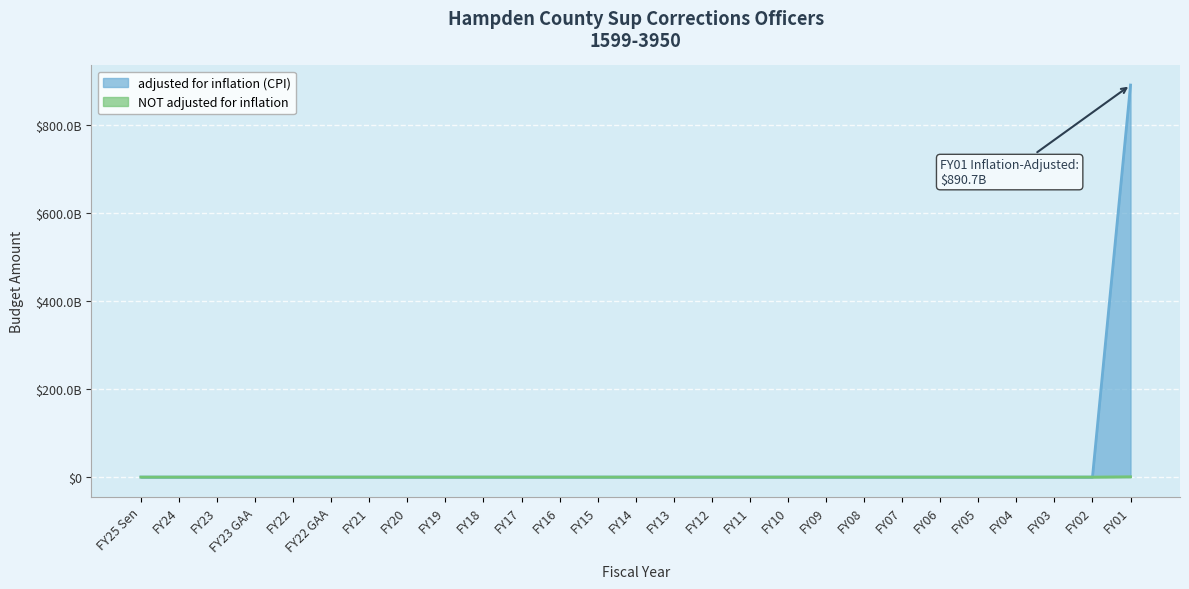

Where is adjusted for inflation (CPI) nearest to the value 445367252000?

FY25 Sen